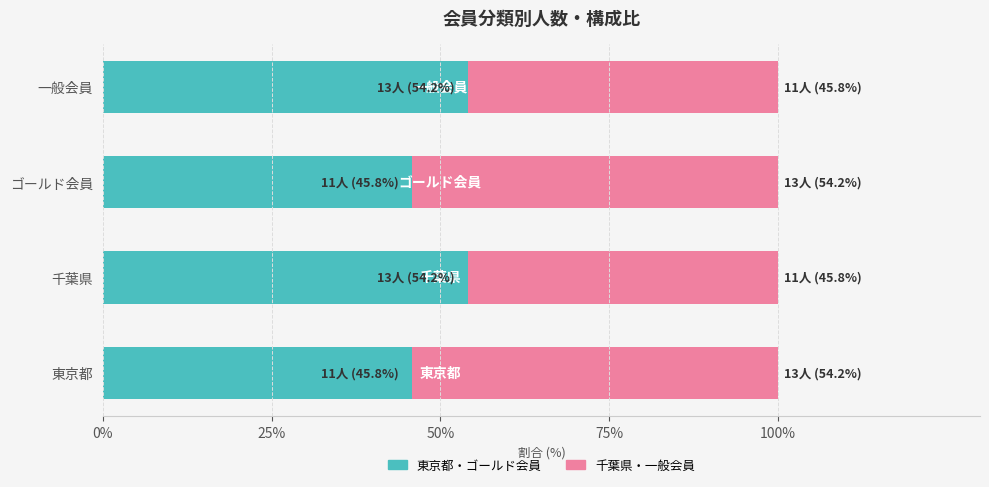

What is the total value across all series at 千葉県?

100.0